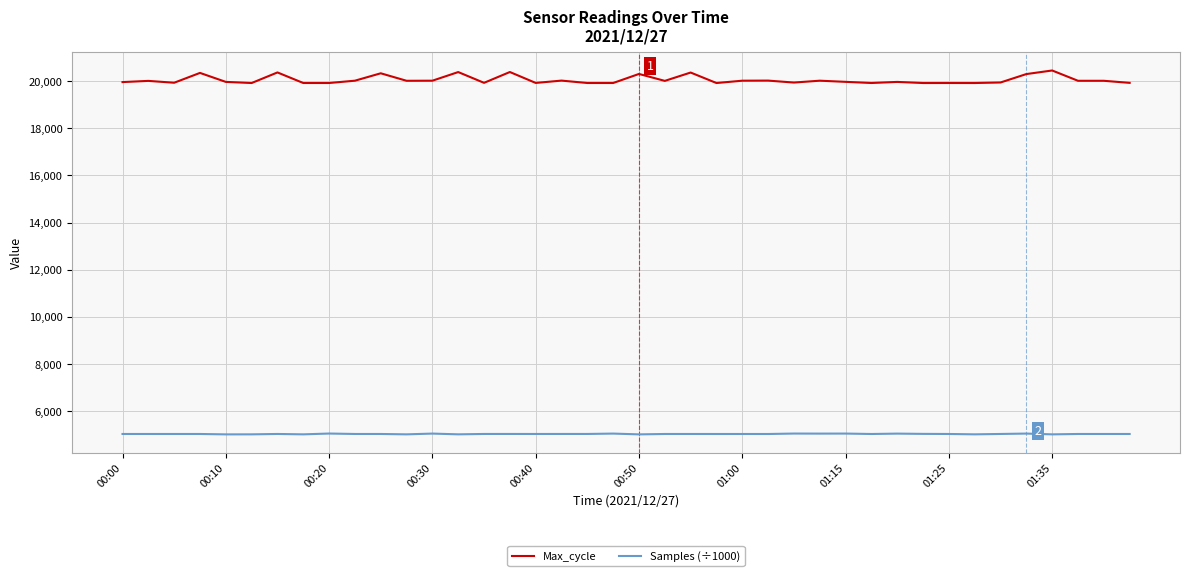

True or false: Samples (÷1000) and Max_cycle cross at least once.

False